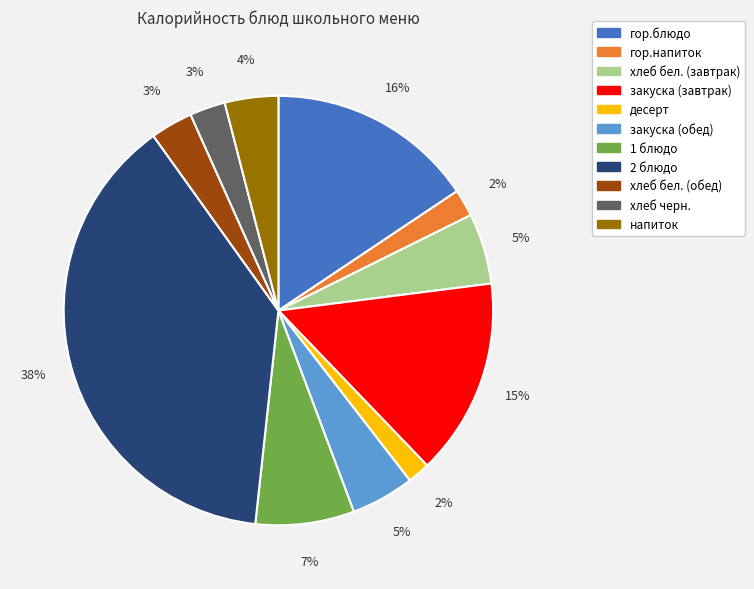

What is the largest slice in the pie chart?

2 блюдо